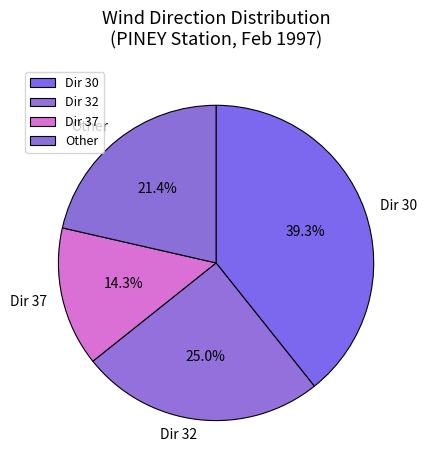

Is there any slice that represents more than half of the pie?

No